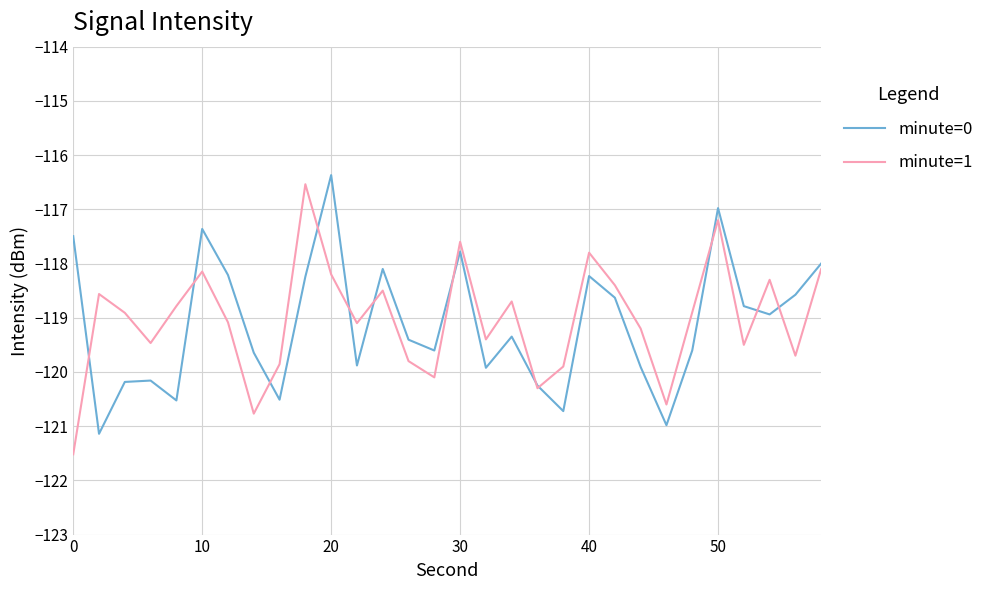

What is the smallest value displayed?

-121.5